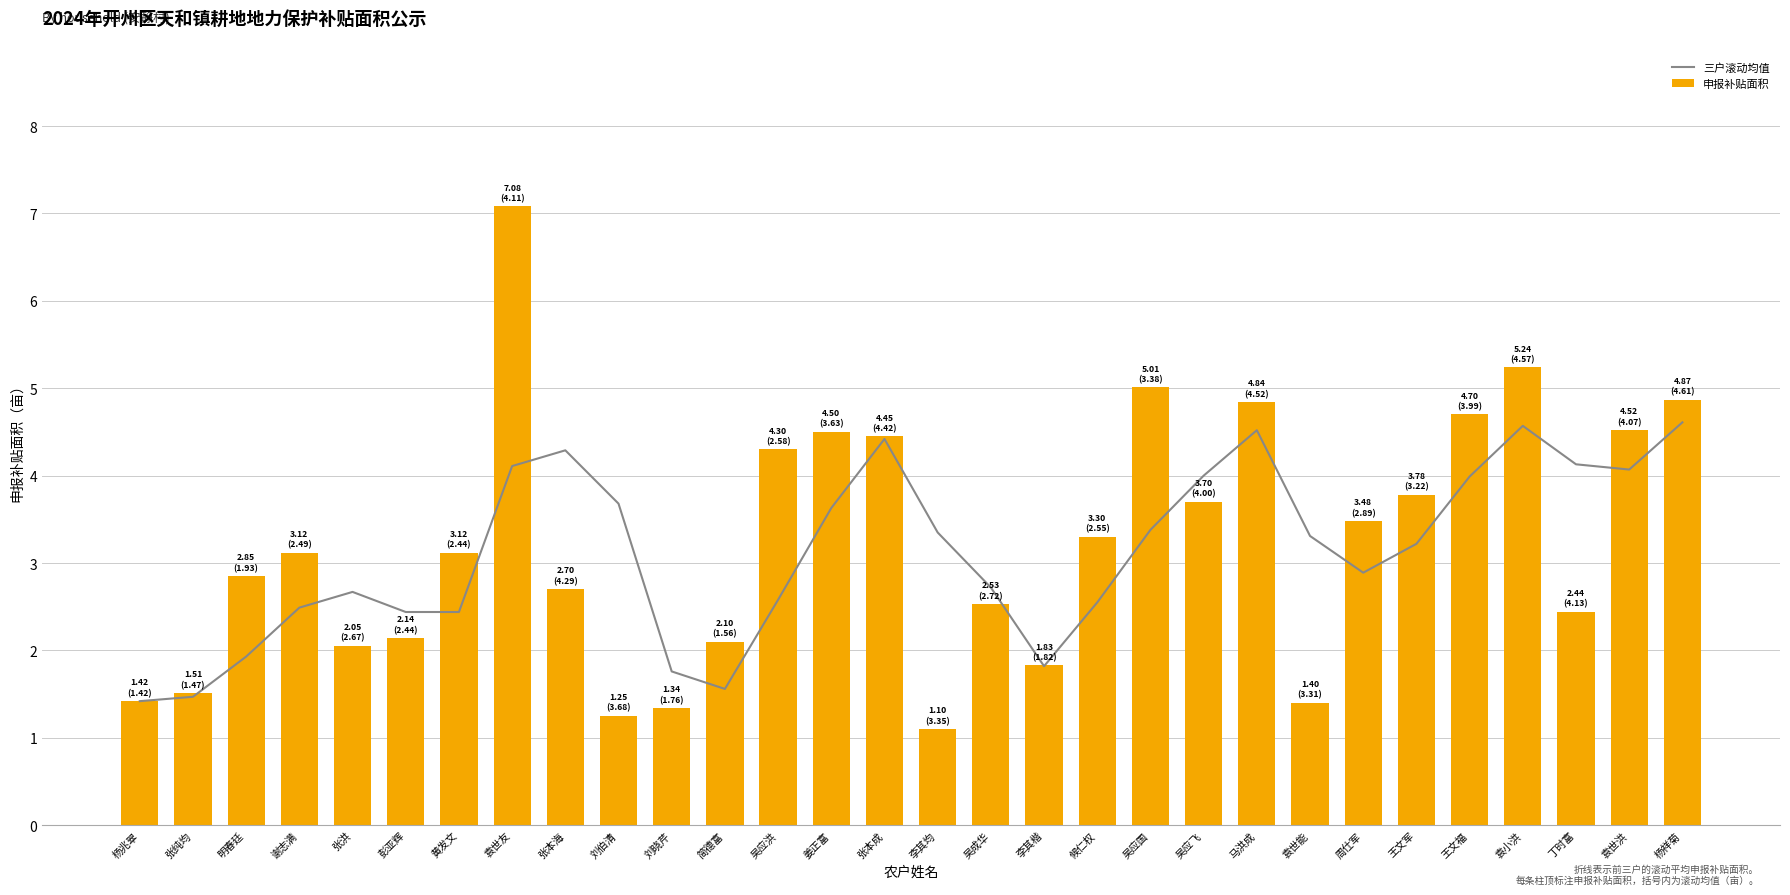

What is the sum of all 申报补贴面积 values?

96.7